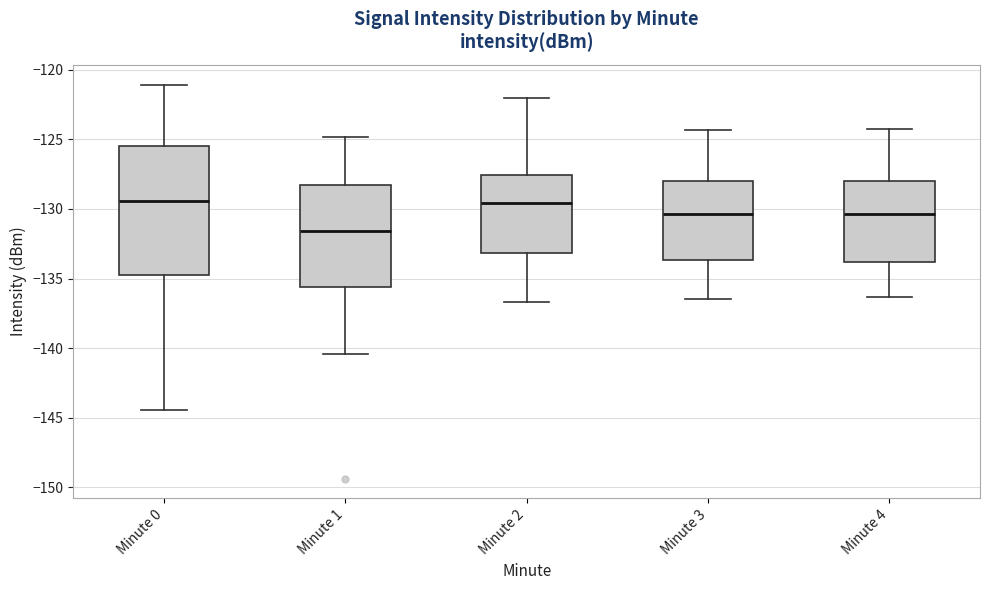

Reading left to right, read every box against the y-axis: the position of its median line, the range the box covers, and the ends of its whiskers. The values are not printed on the chart, so give them approximately, as read against the axis.

Minute 0: median -129.5, box -135.0 to -125.5, whiskers -144.5 to -121.0
Minute 1: median -131.5, box -135.5 to -128.5, whiskers -140.5 to -125.0
Minute 2: median -129.5, box -133.0 to -127.5, whiskers -136.5 to -122.0
Minute 3: median -130.5, box -133.5 to -128.0, whiskers -136.5 to -124.5
Minute 4: median -130.5, box -134.0 to -128.0, whiskers -136.5 to -124.0